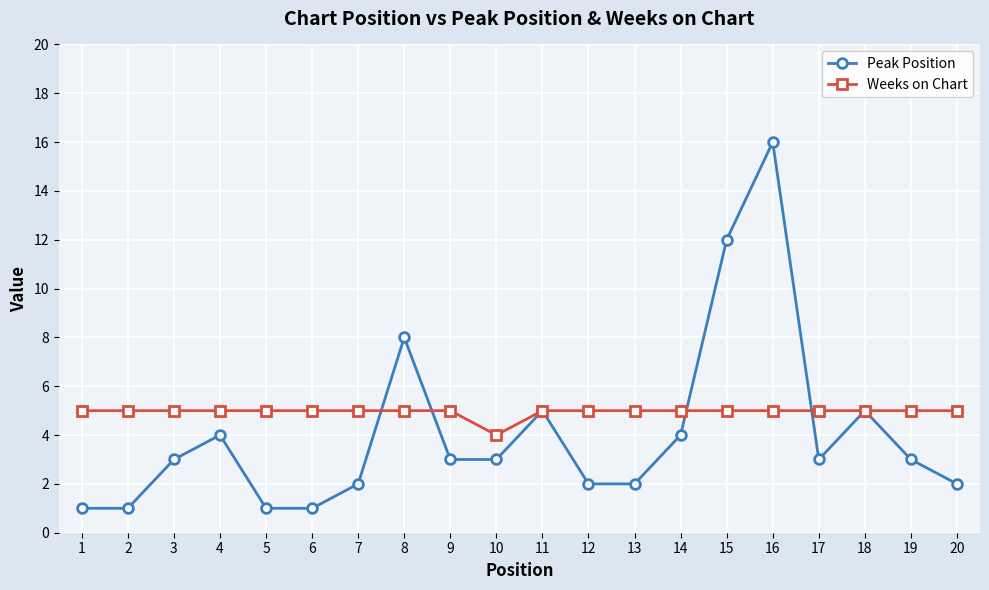

What is the value of the Weeks on Chart point at the 17th from the left?

5